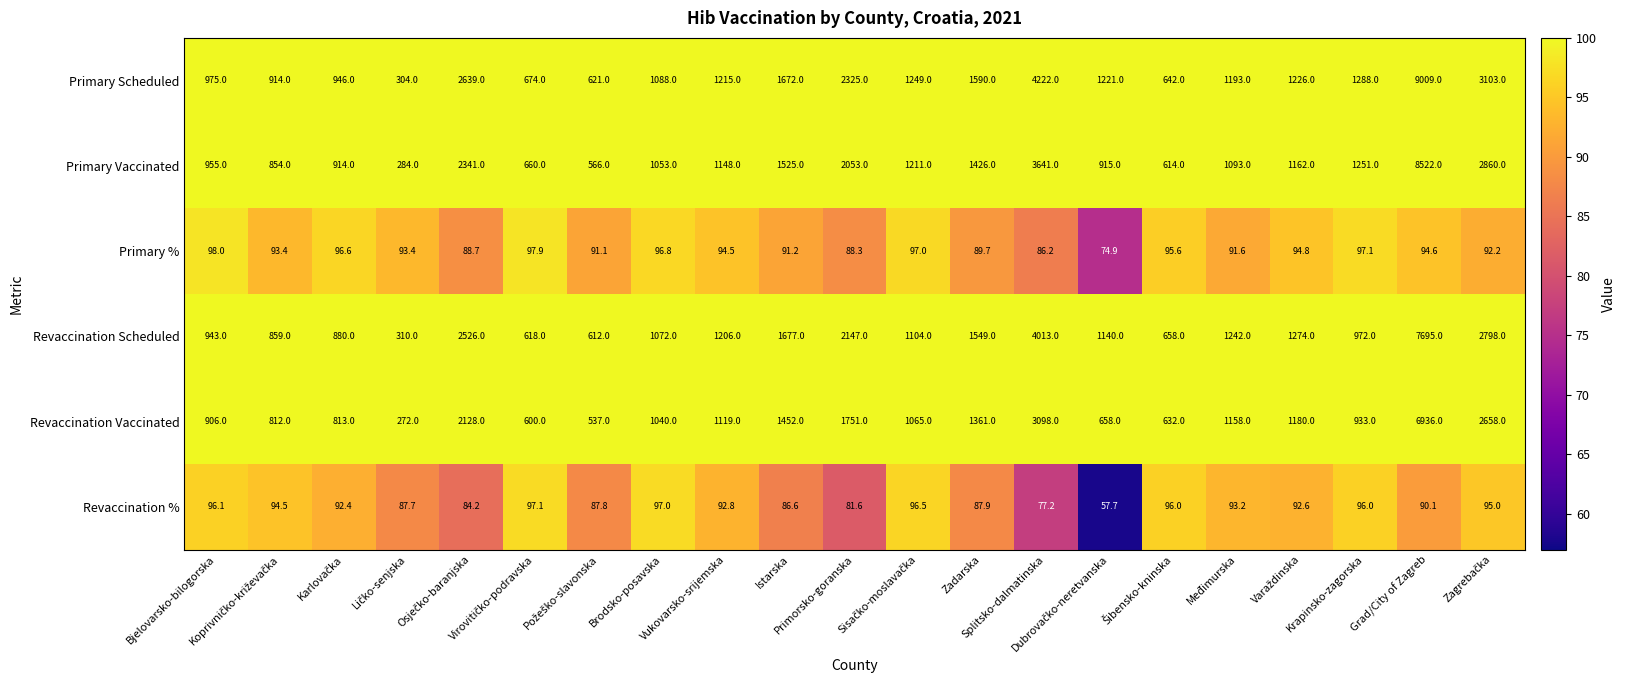

List the series in order of their peak value, lowest first.

Revaccination %, Primary %, Revaccination Vaccinated, Revaccination Scheduled, Primary Vaccinated, Primary Scheduled